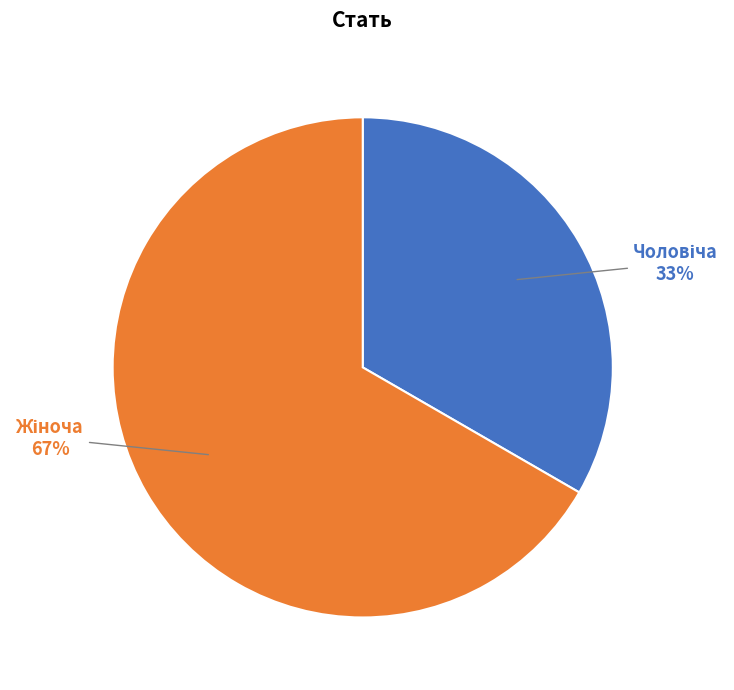

To the nearest percent, what is the average slice percentage?

50%